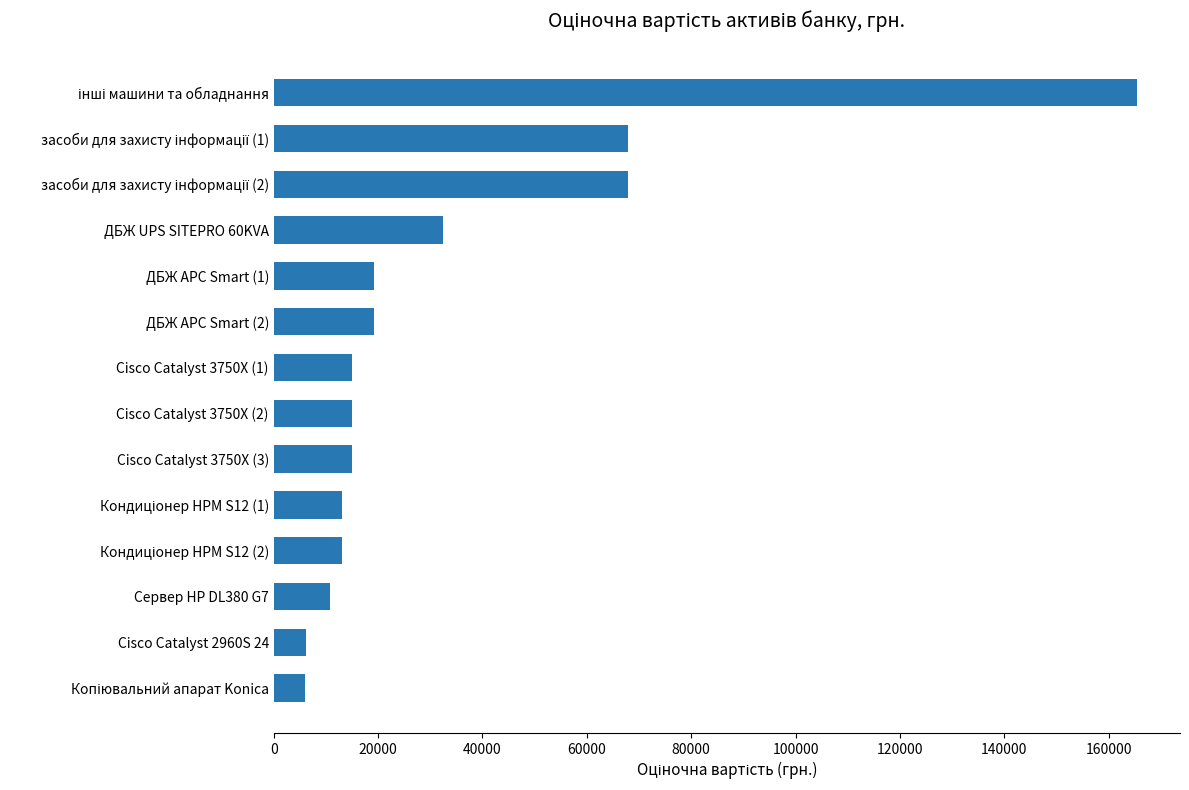

The value at Cisco Catalyst 3750X (3) is 25244. True or false?

False